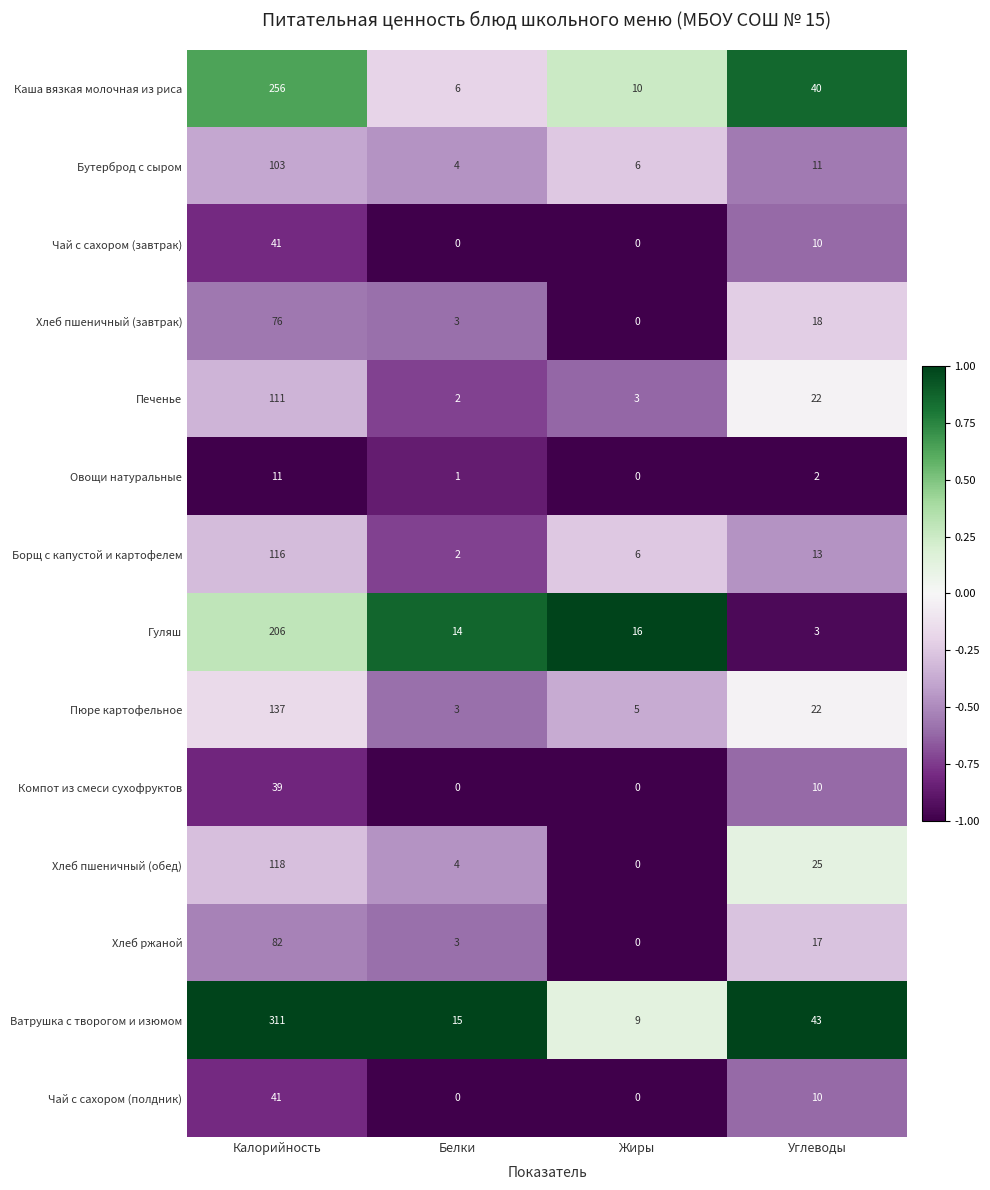

True or false: Ватрушка с творогом и изюмом has a value of 13 at Жиры.

False